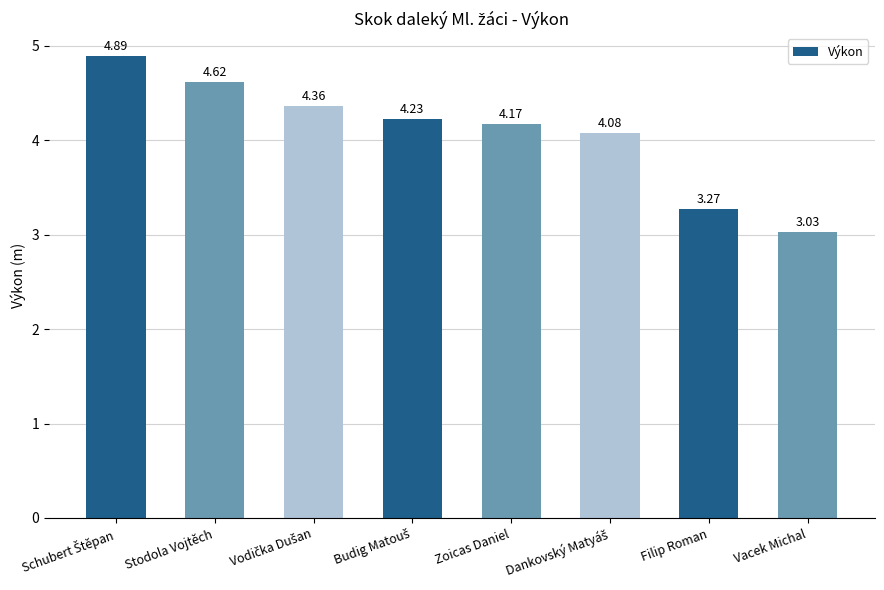

At which label is the value closest to 3?

Vacek Michal